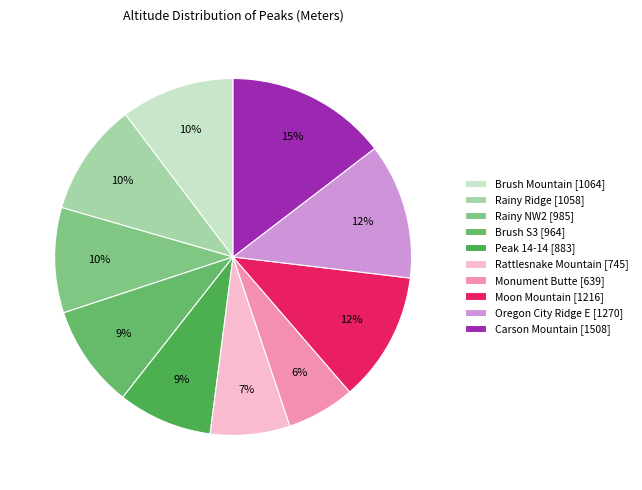

How many slices are in this pie chart?

10